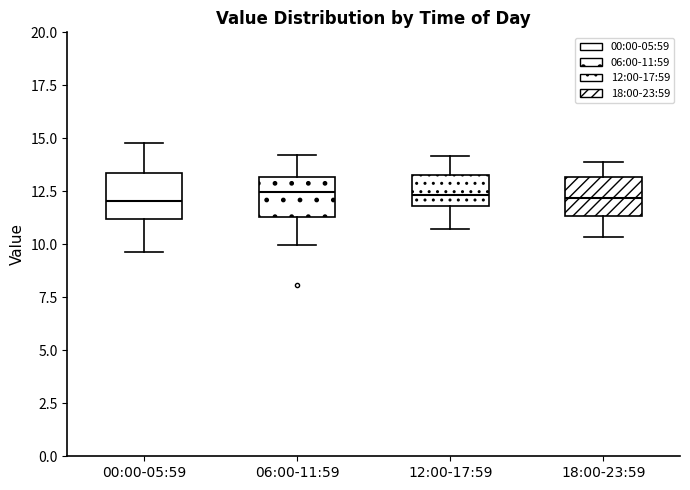

Reading left to right, transcribe this box plot: for each box, give where its median line is, the range the box spans, and where its two whiskers end, as read against the y-axis. The values are not printed on the chart, so give them approximately, as read against the axis.

00:00-05:59: median 12.0, box 11.0 to 13.5, whiskers 9.5 to 15.0
06:00-11:59: median 12.5, box 11.5 to 13.0, whiskers 10.0 to 14.0
12:00-17:59: median 12.5, box 12.0 to 13.5, whiskers 10.5 to 14.0
18:00-23:59: median 12.0, box 11.5 to 13.0, whiskers 10.5 to 14.0